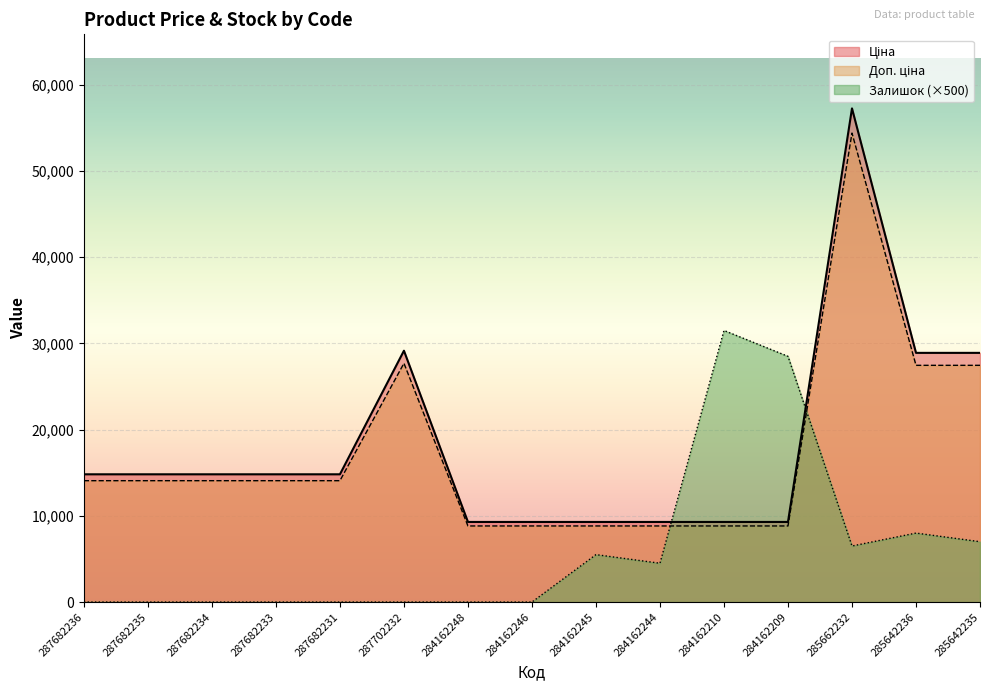

Rank the series by their maximum value, from lowest to highest.

Залишок, Доп. ціна, Ціна